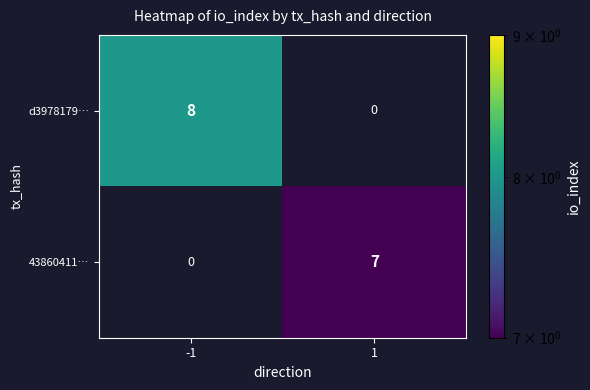

Reading right to left, extract all data points from this chart.

d3978179…: 0	8
43860411…: 7	0